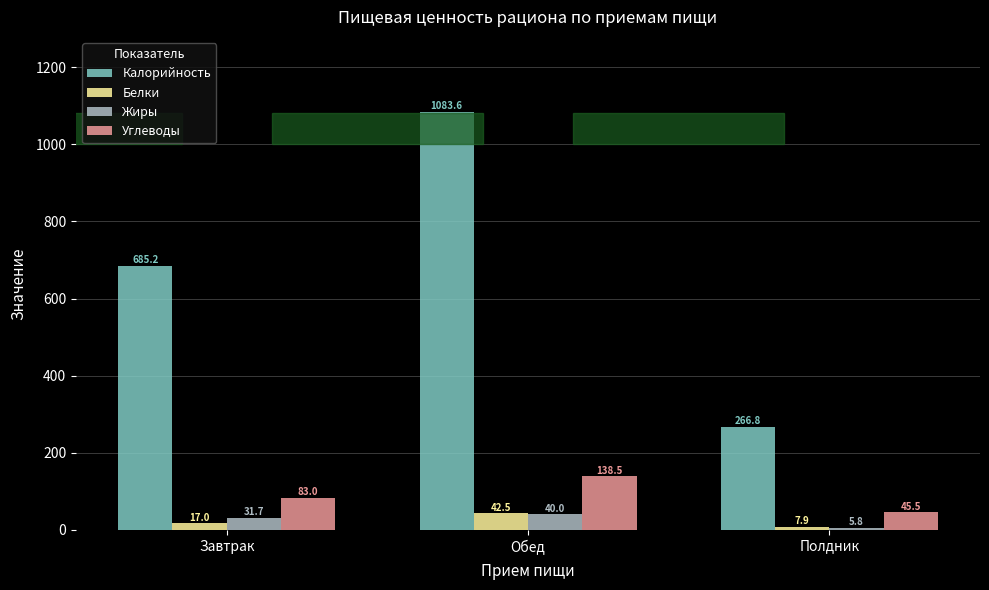

What position from the left is Обед?

2